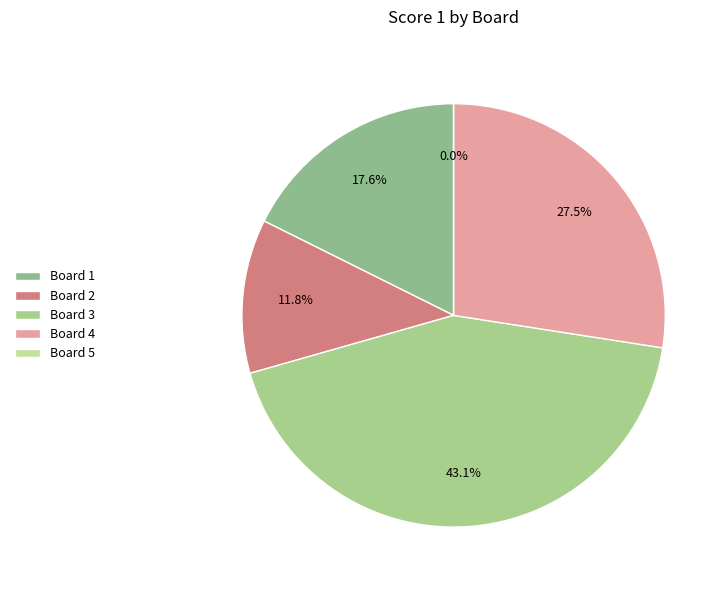

True or false: Board 4 accounts for 21% of the total.

False